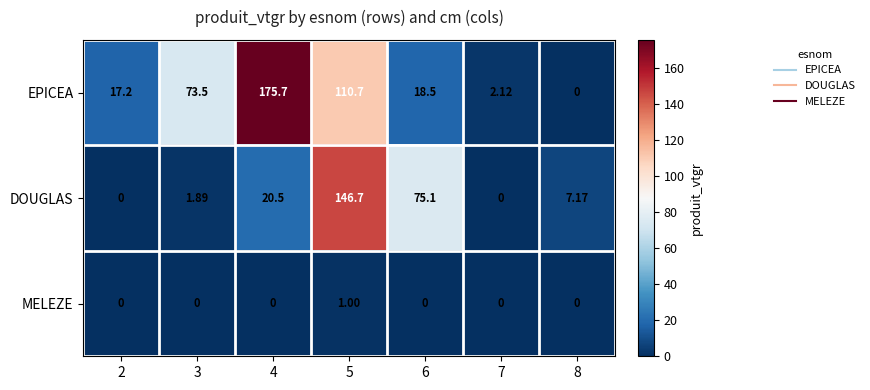

Which series has the largest range (max minus min)?

EPICEA